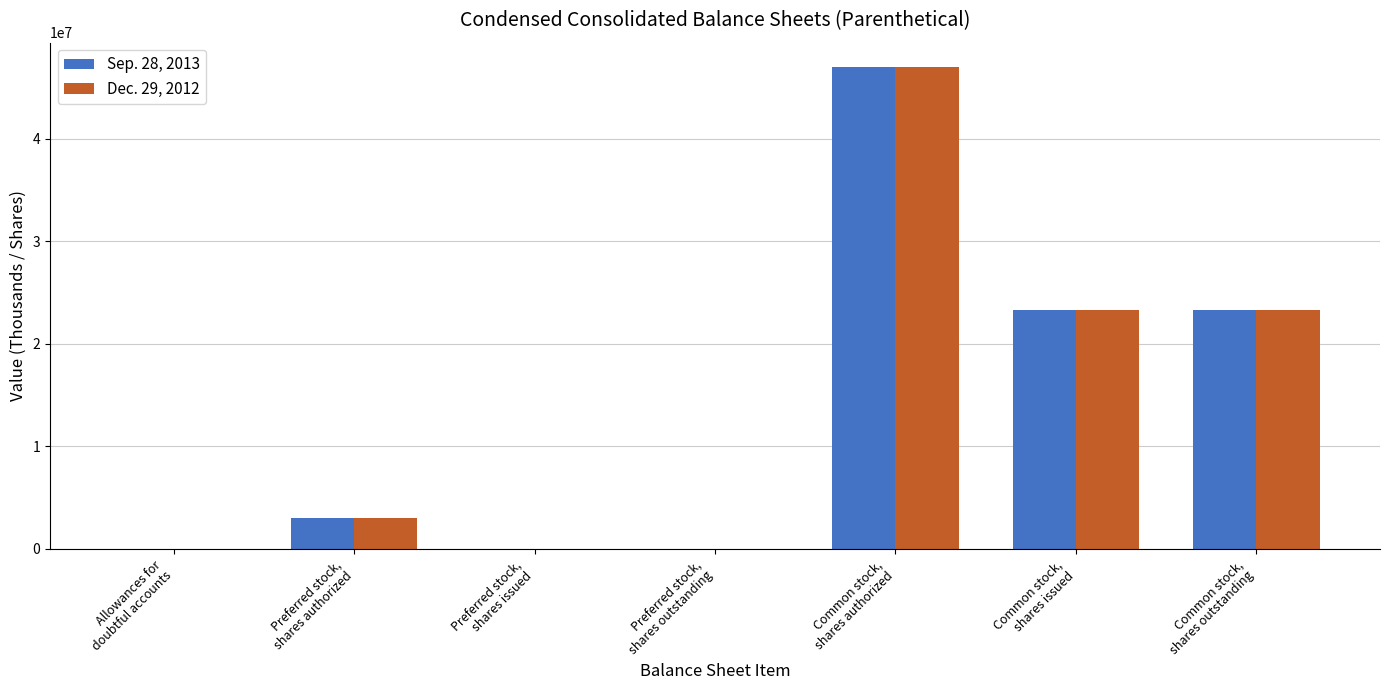

How many distinct data groups are displayed?

2